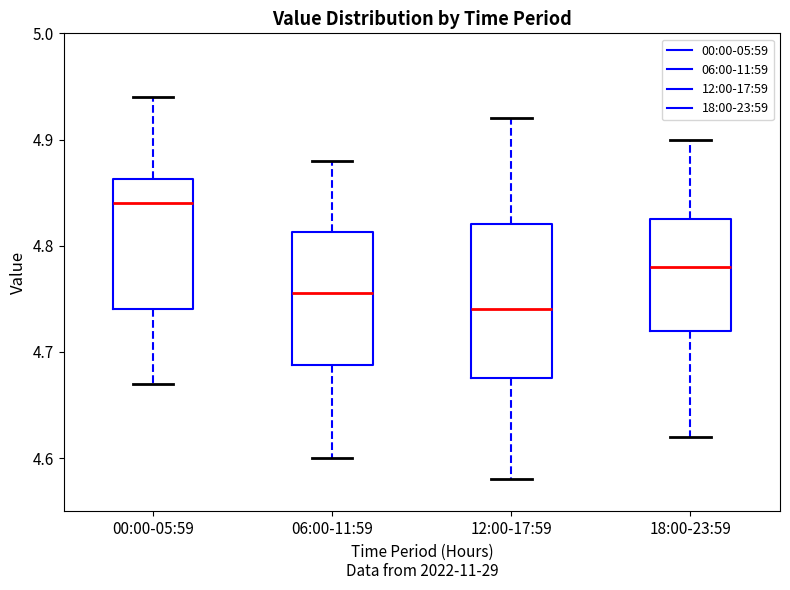

Reading left to right, transcribe this box plot: for each box, give where its median line is, the range the box spans, and where its two whiskers end, as read against the y-axis. The values are not printed on the chart, so give them approximately, as read against the axis.

00:00-05:59: median 4.84, box 4.74 to 4.86, whiskers 4.67 to 4.94
06:00-11:59: median 4.76, box 4.69 to 4.81, whiskers 4.60 to 4.88
12:00-17:59: median 4.74, box 4.68 to 4.82, whiskers 4.58 to 4.92
18:00-23:59: median 4.78, box 4.72 to 4.83, whiskers 4.62 to 4.90